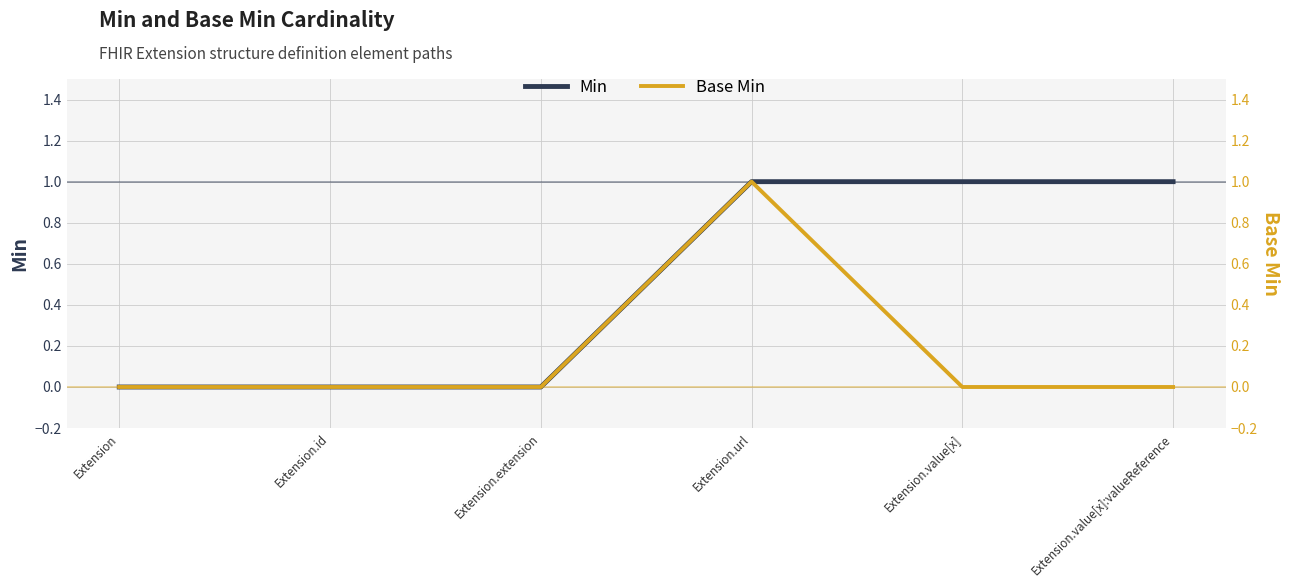

List the series in order of their overall mean, lowest first.

Base Min, Min